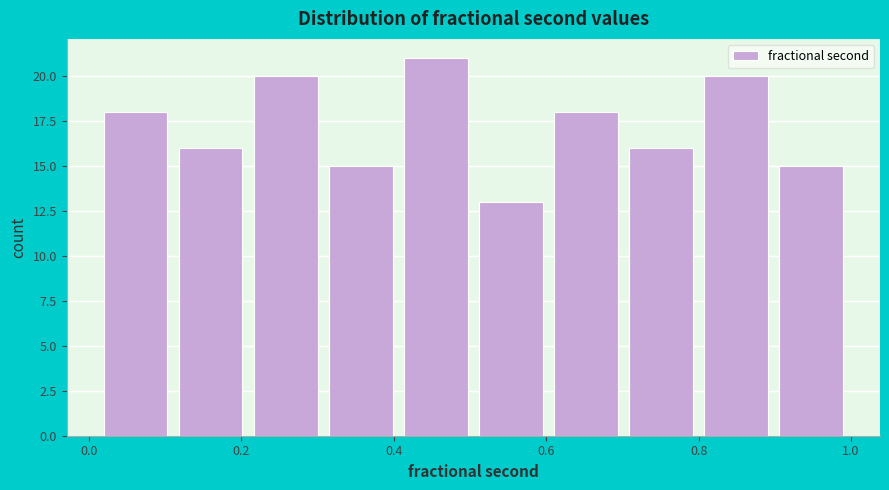

Over which range of the x-axis is the bar tallest?

0.40 to 0.50